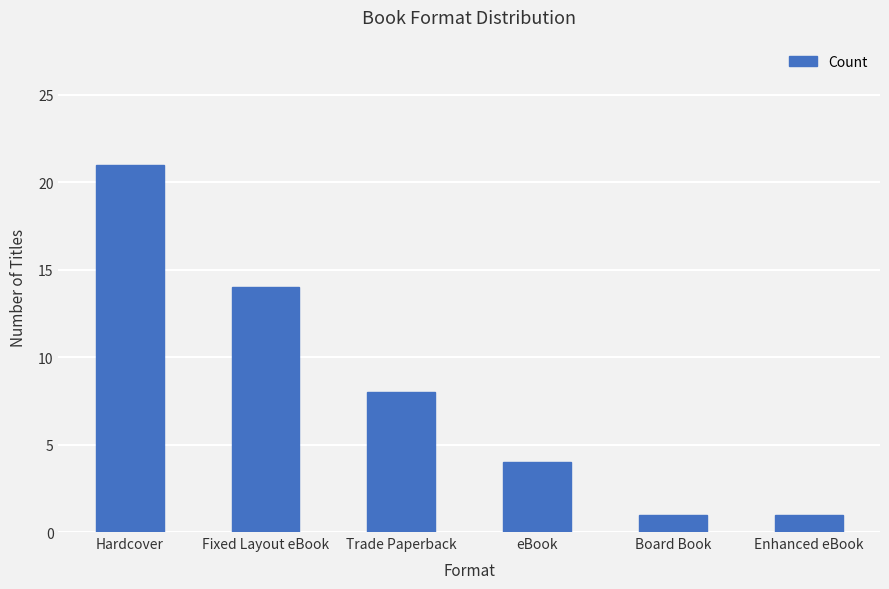

Between Trade Paperback and eBook, which is larger?

Trade Paperback